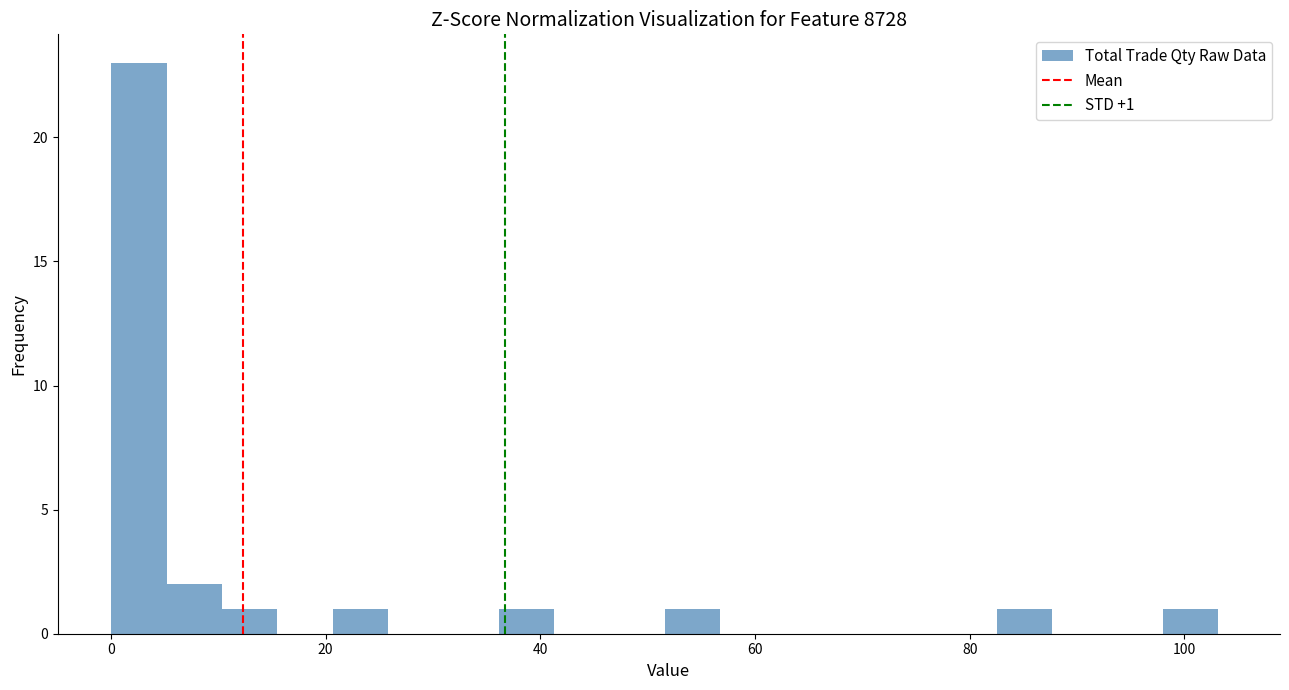

Around what value on the x-axis is the tallest bar? Give the approximate position of its centre, as read against the axis.

2